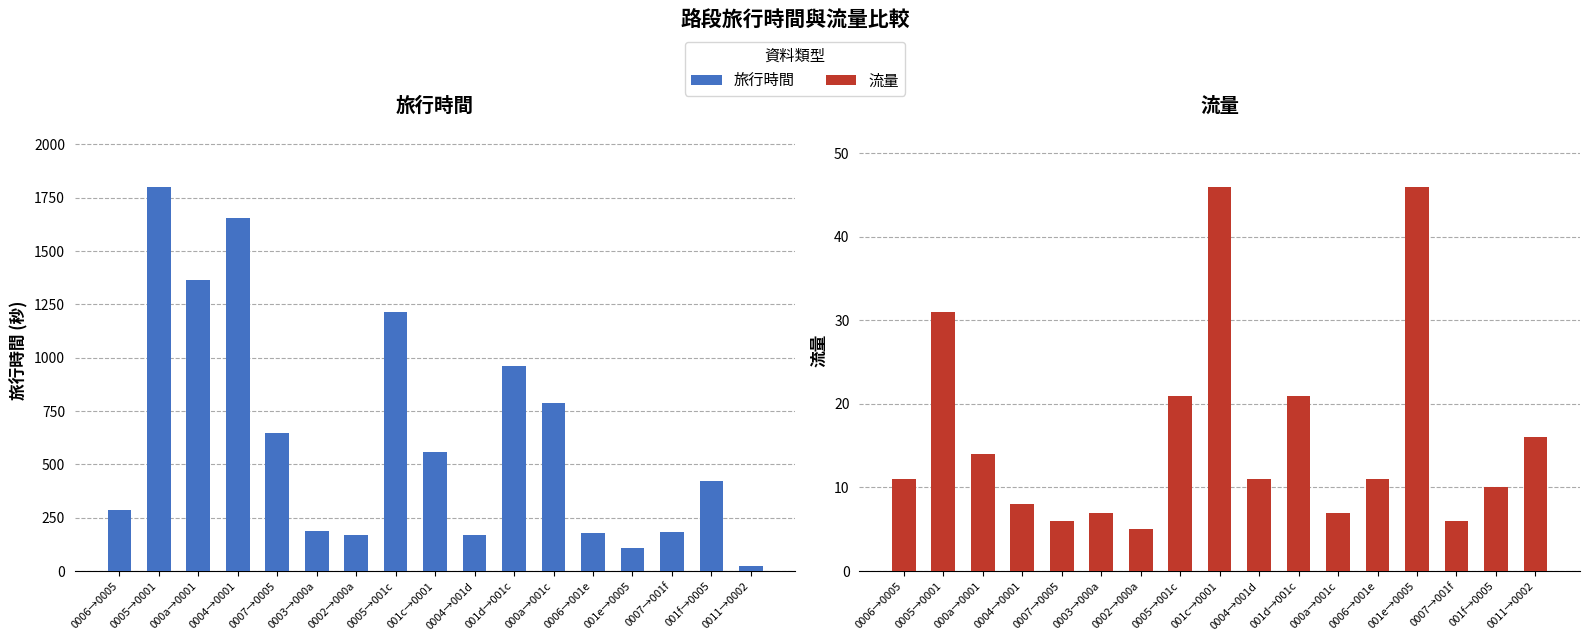

What is the difference between the 流量 values at 001e→0005 and 0003→000a?

39